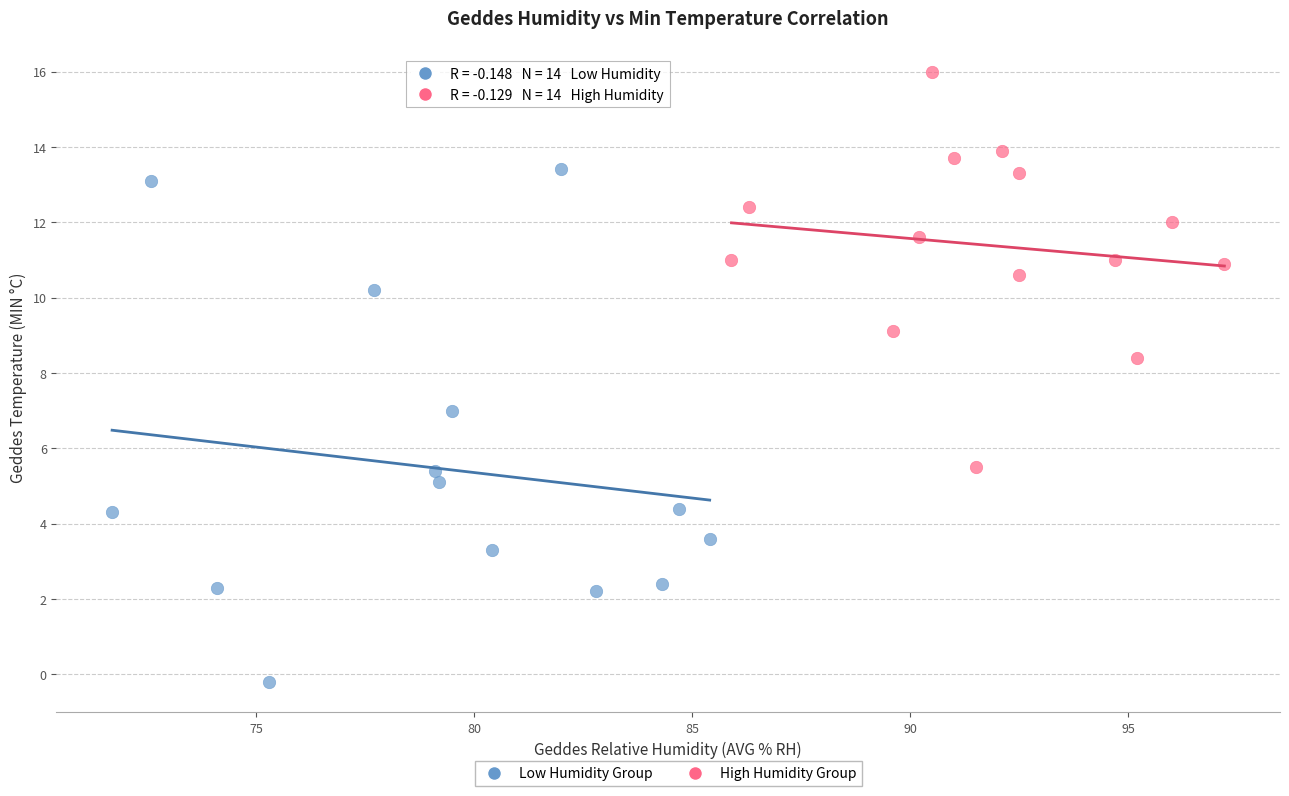

Which series contains the lowest Y value?

Low Humidity Group